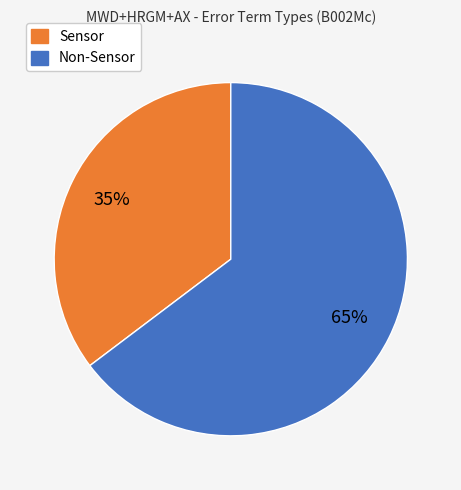

To the nearest percent, what is the average slice percentage?

50%